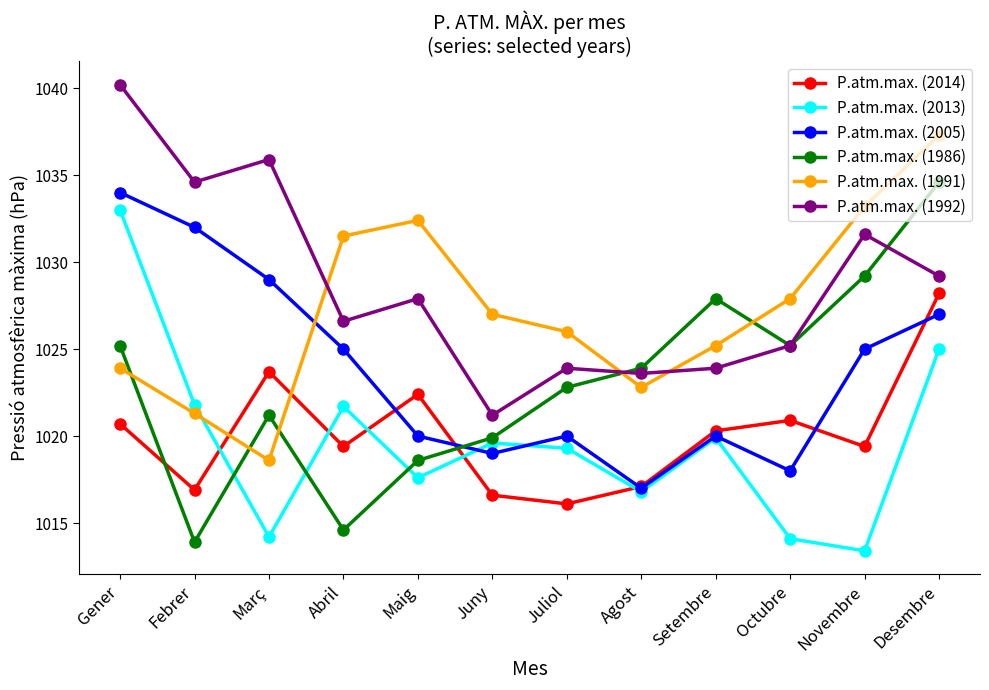

What is the sum of all P.atm.max. (2014) values?

12241.7